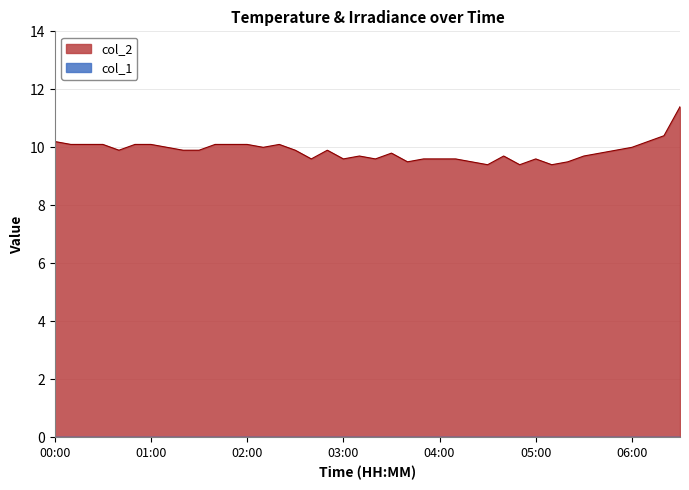

Read the value at 00:40.

9.9